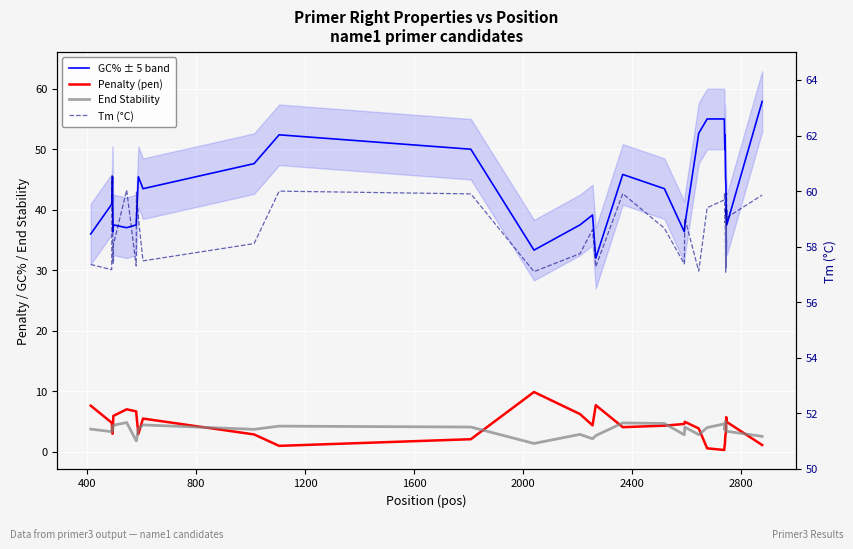

How many interior local peaks does the GC% ± 5 band series have?

8